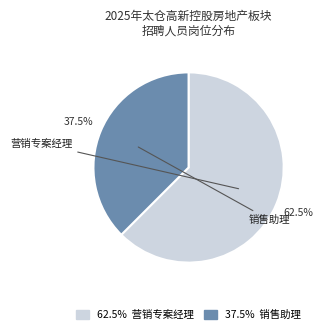

Which slice is the smallest?

销售助理